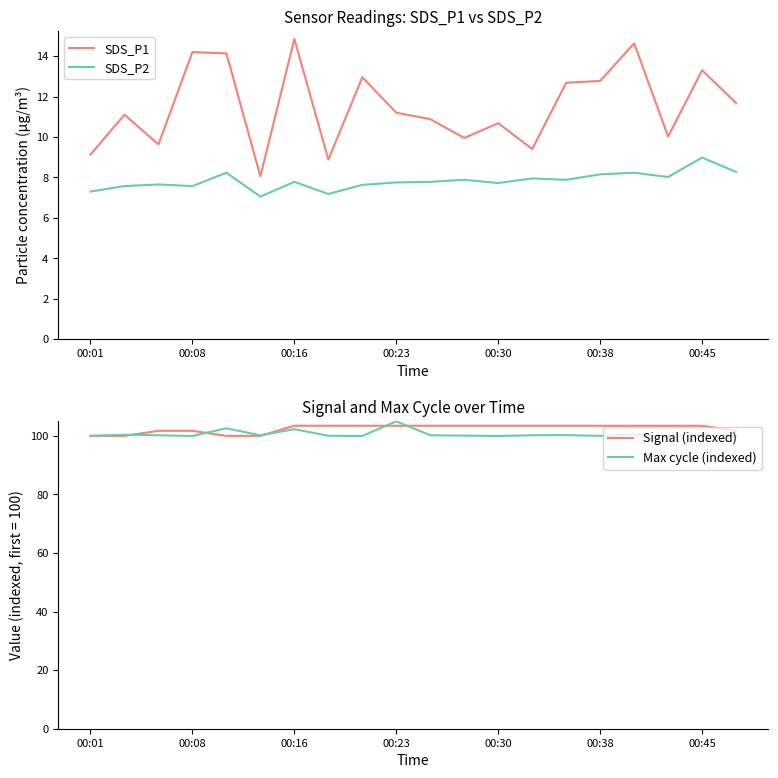

True or false: SDS_P1 and SDS_P2 intersect in this chart.

False